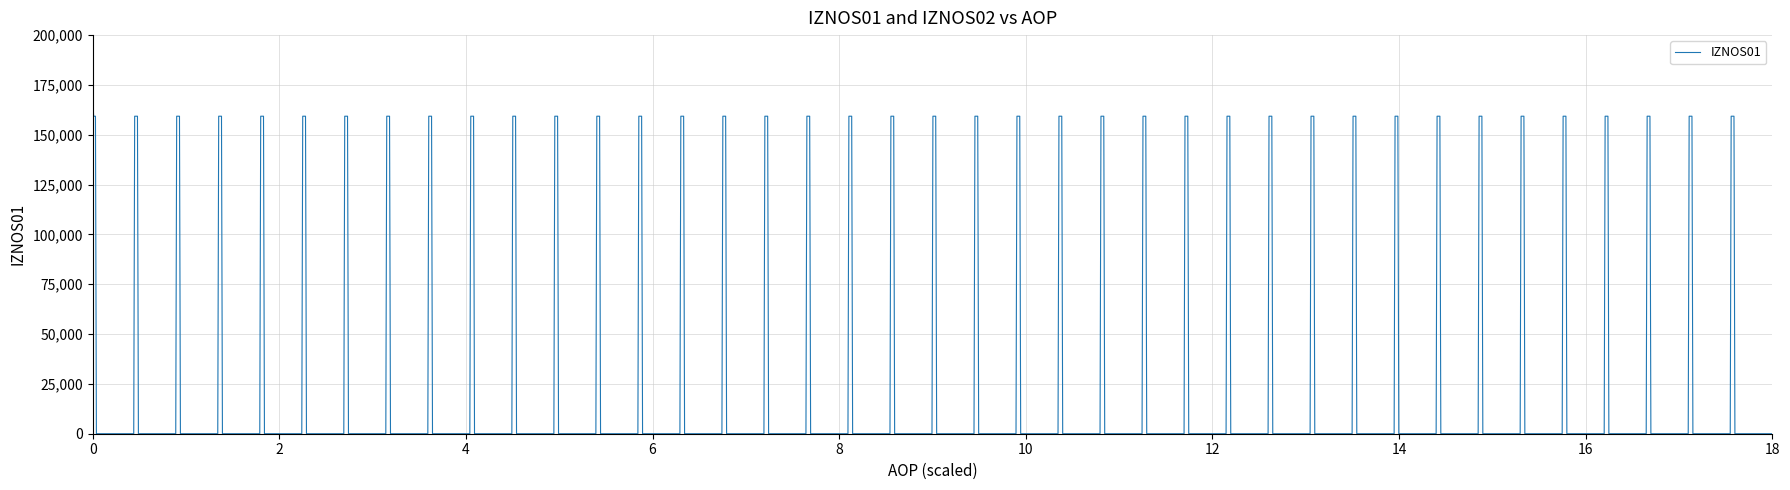

What is the difference between the maximum and minimum values?

172391.4